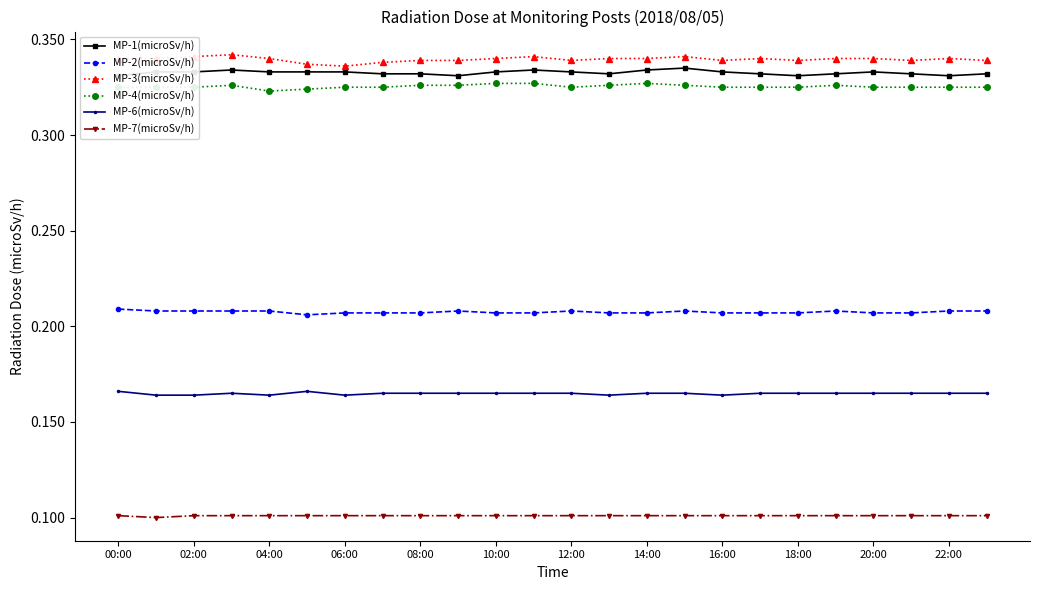

Which series has the largest total across all categories?

MP-3(microSv/h)